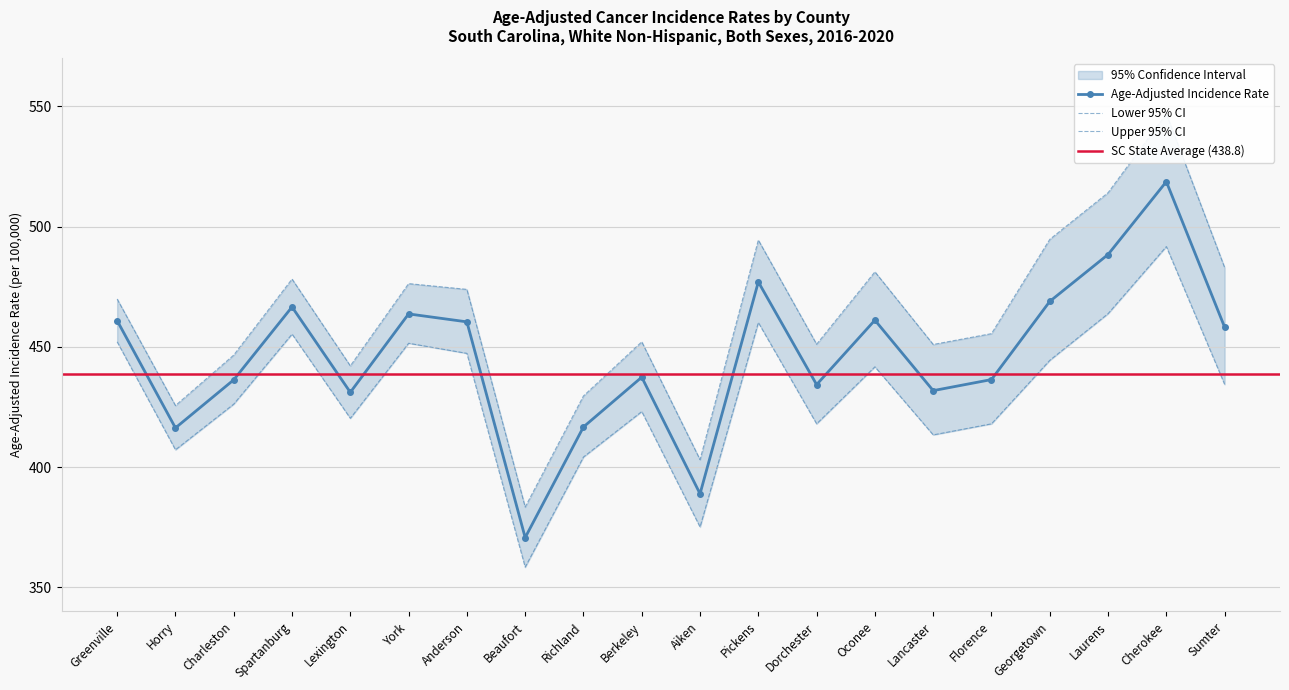

True or false: Age-Adjusted Incidence Rate and Upper 95% CI cross at least once.

False